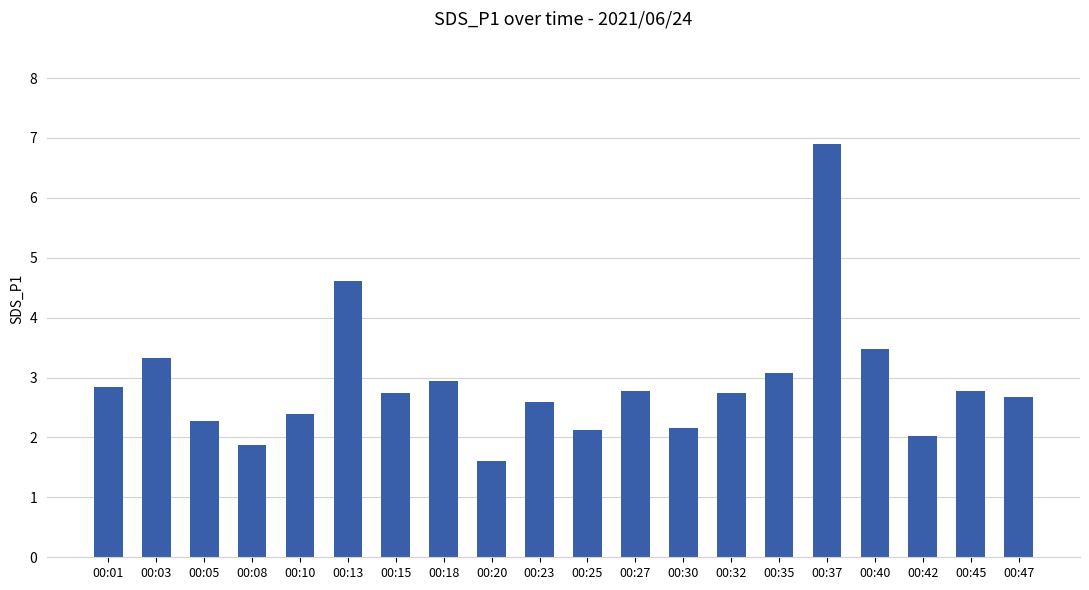

What is the ratio of the value at 00:23 to the value at 00:03?

0.8